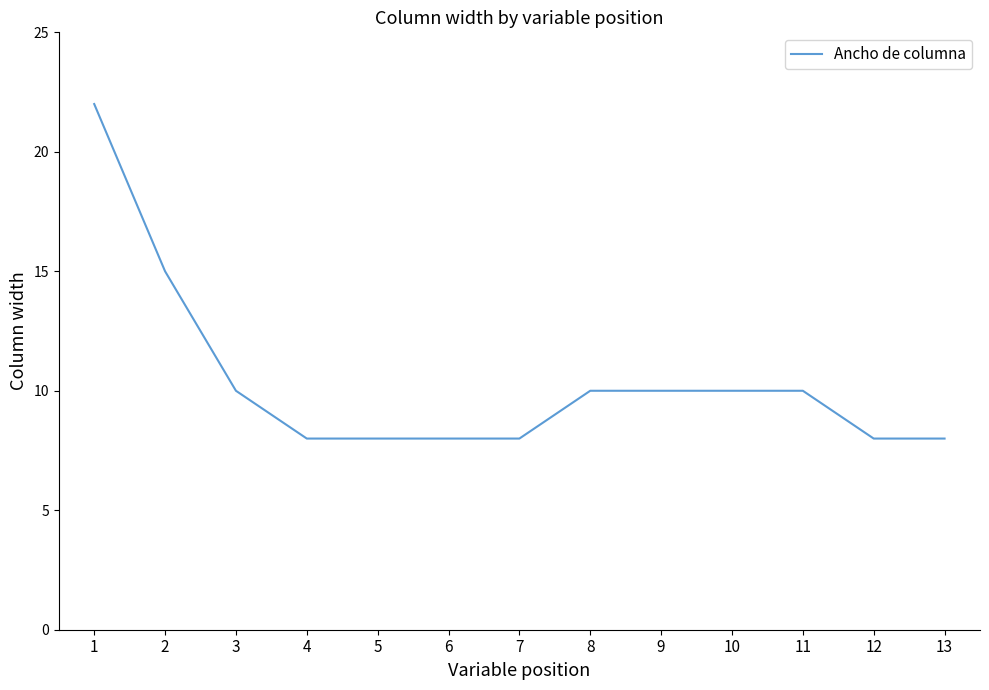

What is the difference between the maximum and minimum values?

14